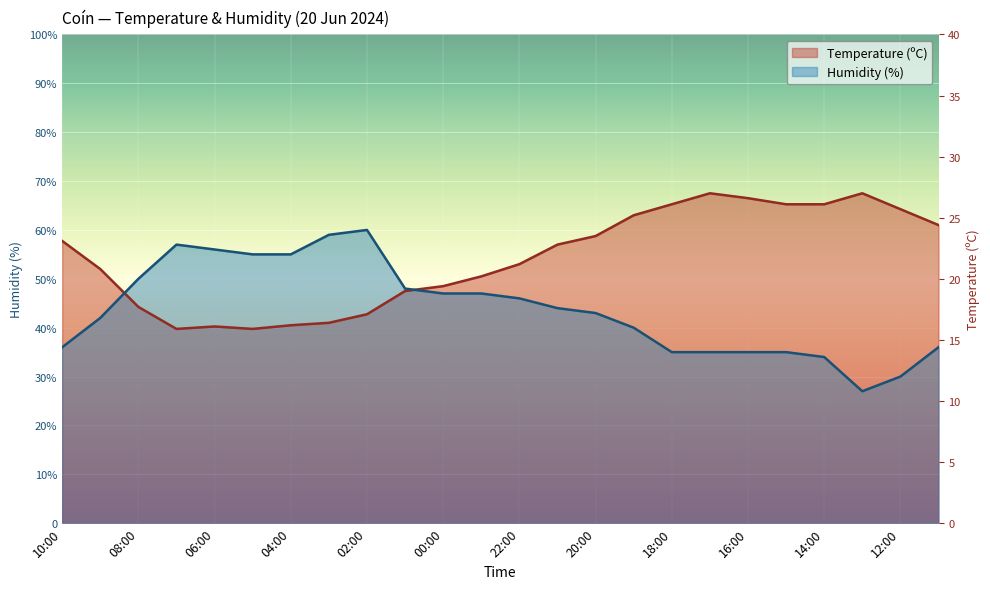

Which has a higher value, 23:00 or 19:00?

19:00